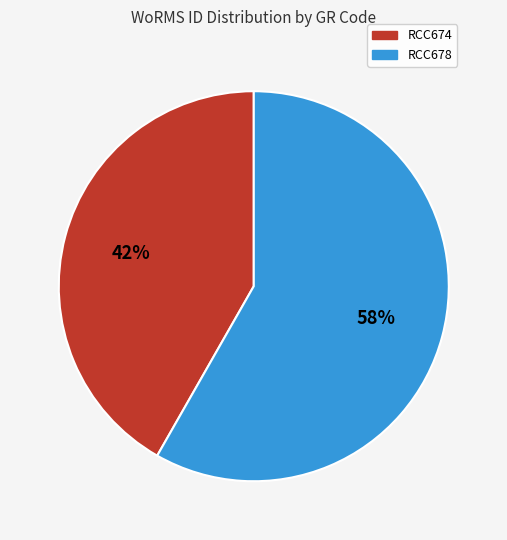

To the nearest percent, what is the difference between the RCC678 and RCC674 slice percentages?

16%